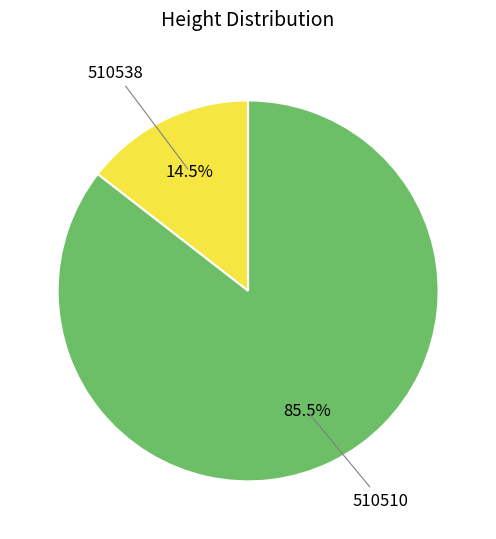

Does any single category account for the majority?

Yes